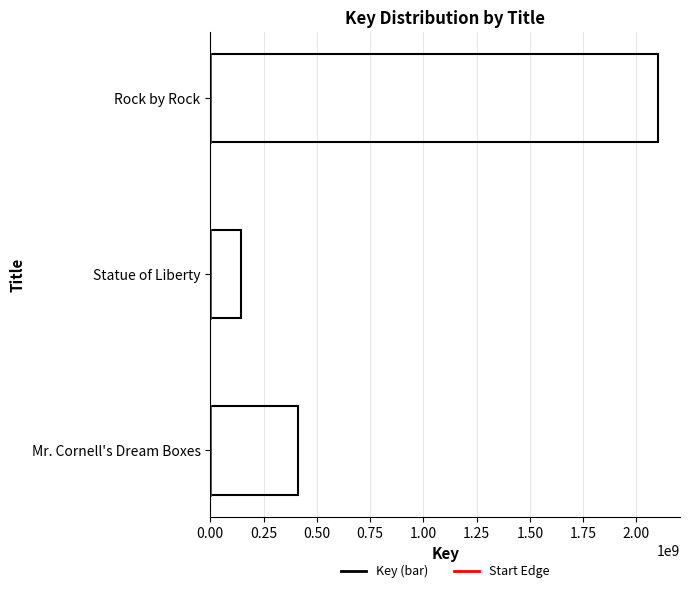

What is the average value?

885995958